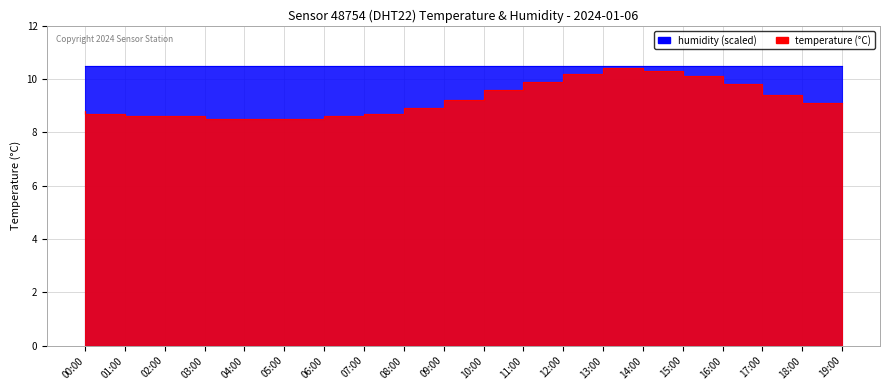

Which category has the highest value across all series?

14:00